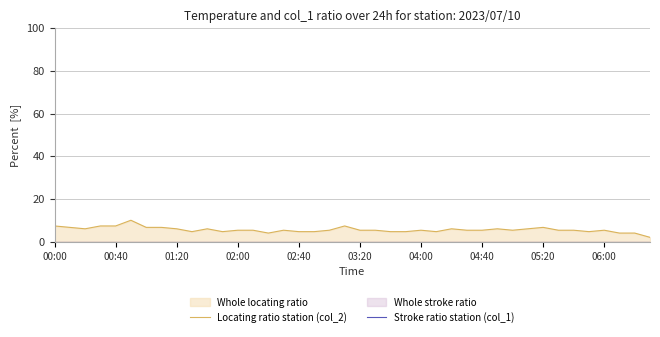

What is the difference between the highest and lowest values at 04:00?

6.7